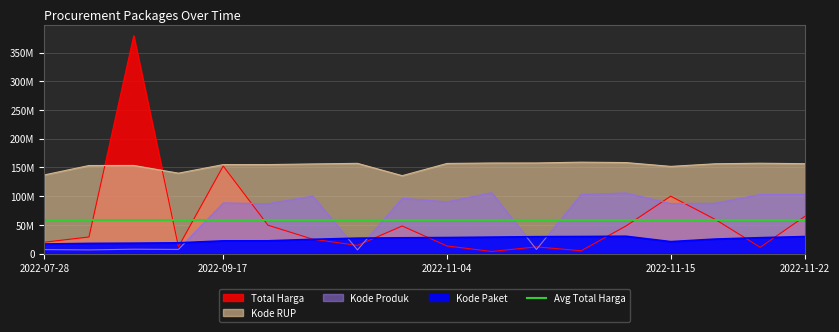

True or false: Kode Produk and Kode RUP intersect in this chart.

False